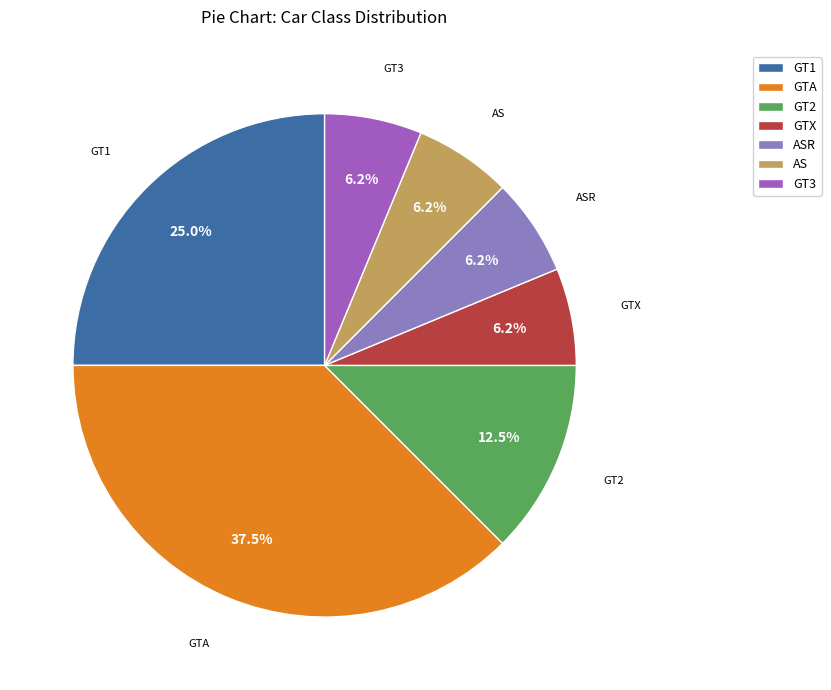

The GTX slice represents 14% of the pie. True or false?

False